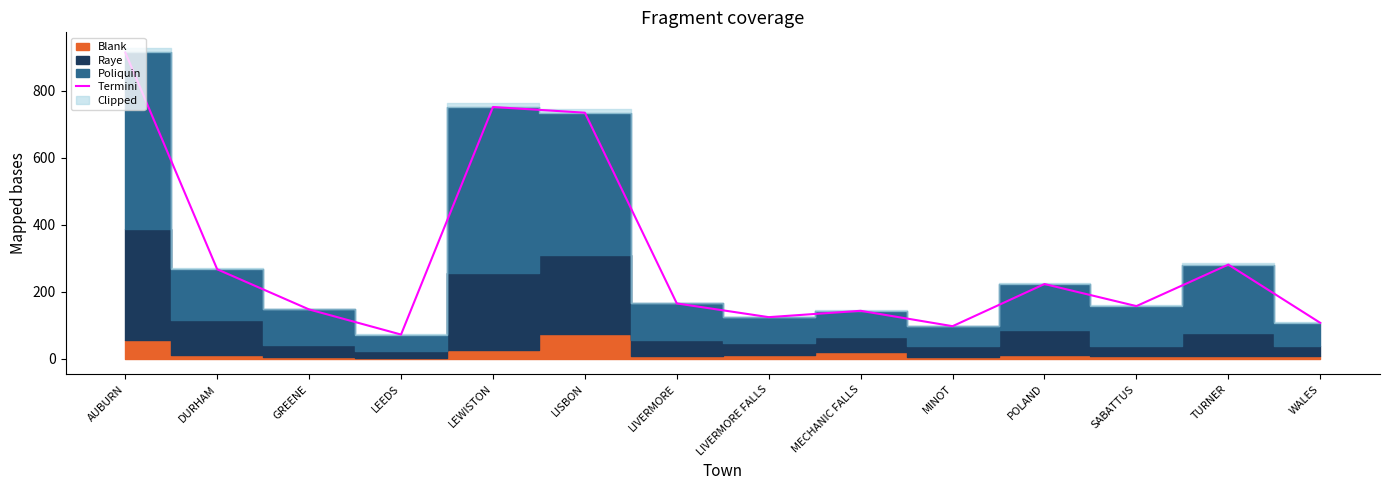

The value at LEWISTON is 1311. True or false?

False